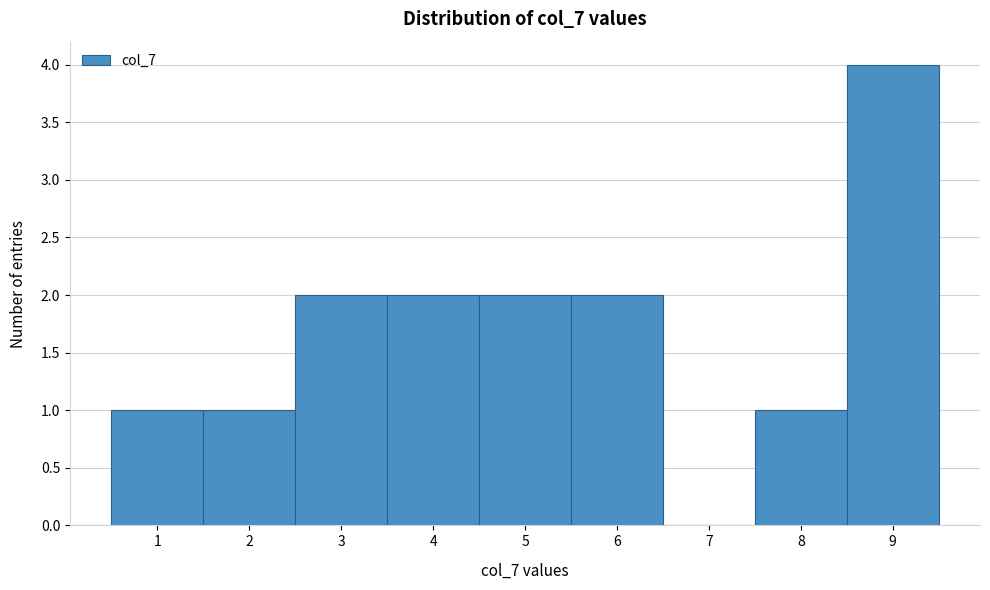

Reading left to right, list every bar in this chart as the range it spans on the x-axis followed by its height. The values are not printed on the chart, so give them approximately, as read against the axis.

0.5 to 1.5: 1
1.5 to 2.5: 1
2.5 to 3.5: 2
3.5 to 4.5: 2
4.5 to 5.5: 2
5.5 to 6.5: 2
6.5 to 7.5: 0
7.5 to 8.5: 1
8.5 to 9.5: 4